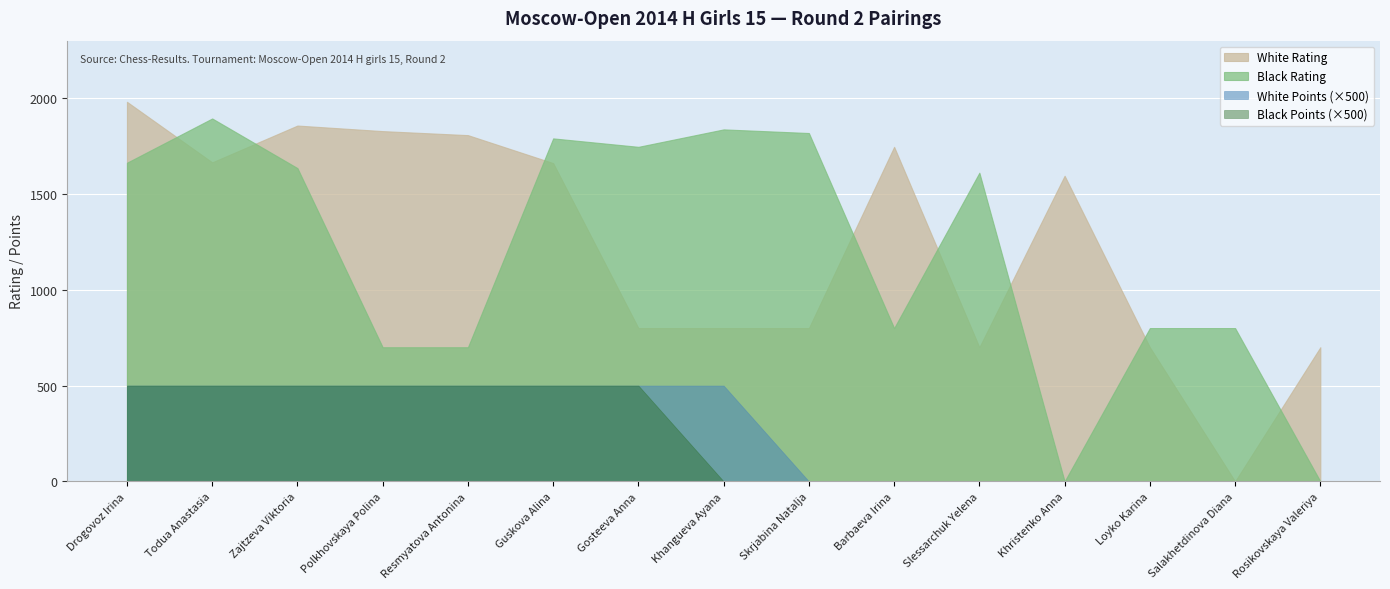

What position from the right is Drogovoz Irina?

15